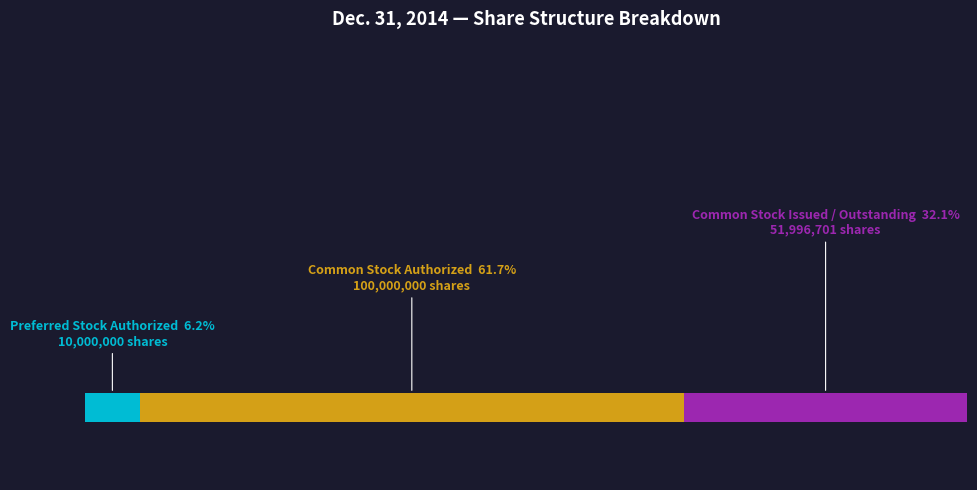

Is it true that Common stock, issued (in shares) is 15% of the pie?

False